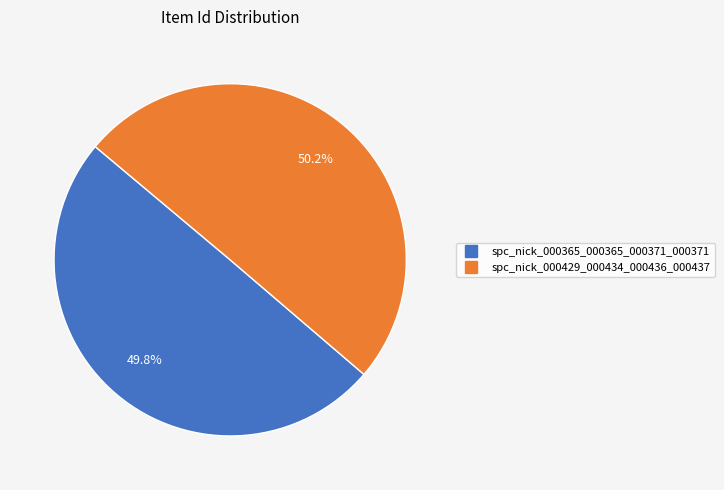

What percentage is the spc_nick_000429_000434_000436_000437 slice, to the nearest percent?

50%